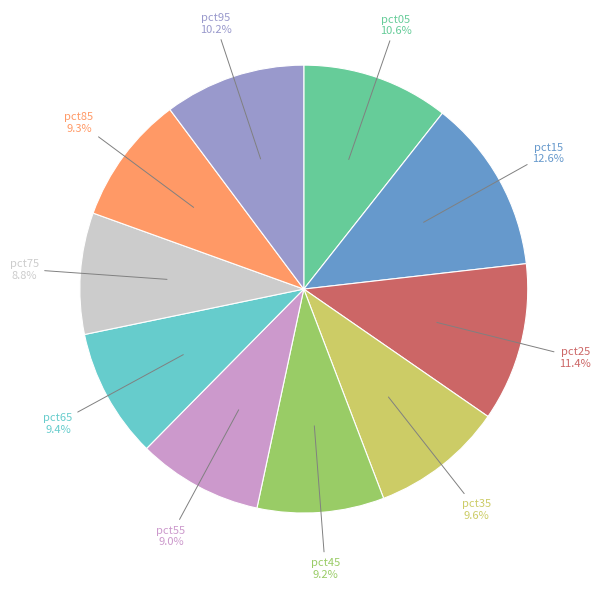

How many segments does this pie chart have?

10